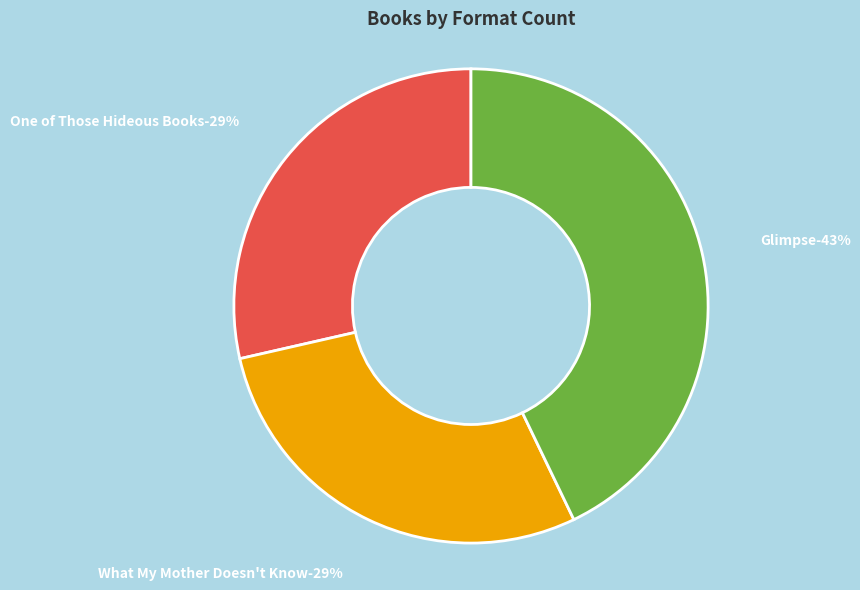

True or false: One of Those Hideous Books accounts for 29% of the total.

True